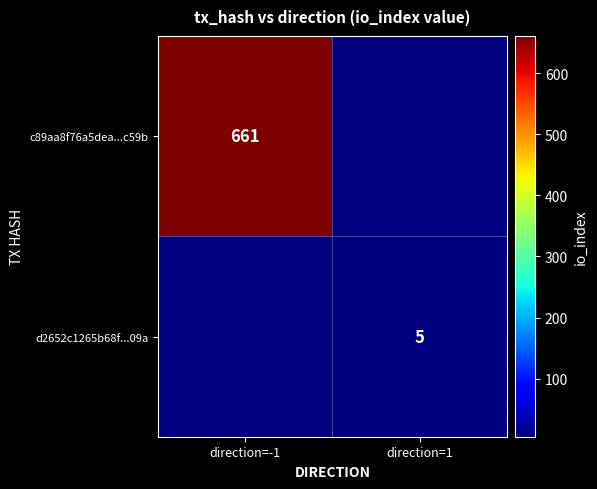

True or false: d2652c1265b68f...09a has a value of 5 at direction=1.

True